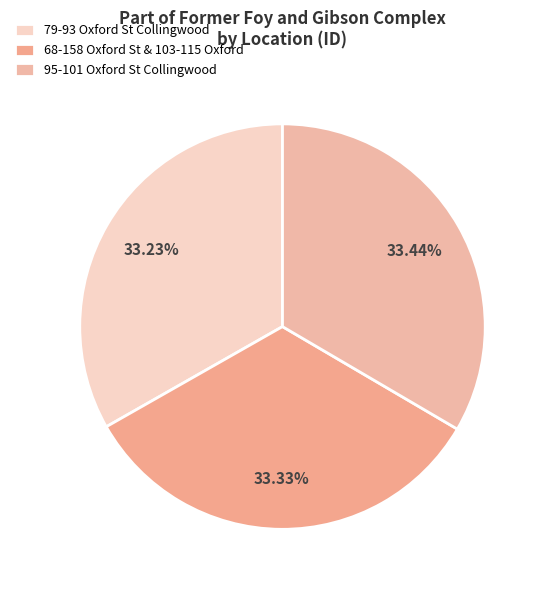

What is the largest slice in the pie chart?

95-101 OXFORD STREET COLLINGWOOD